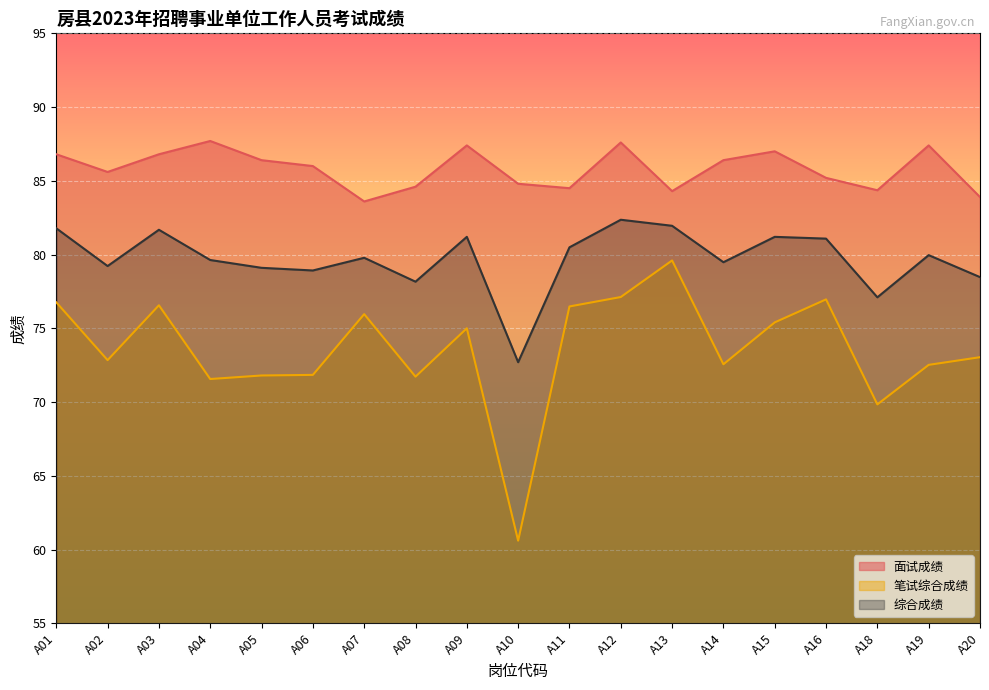

What is the minimum value shown in the chart?

60.6